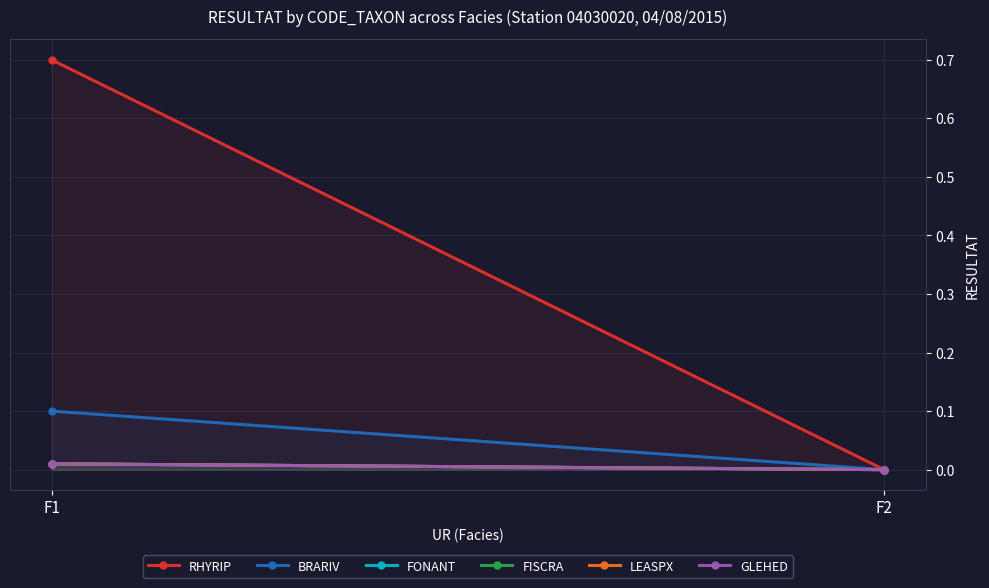

How many lines are shown in the chart?

6